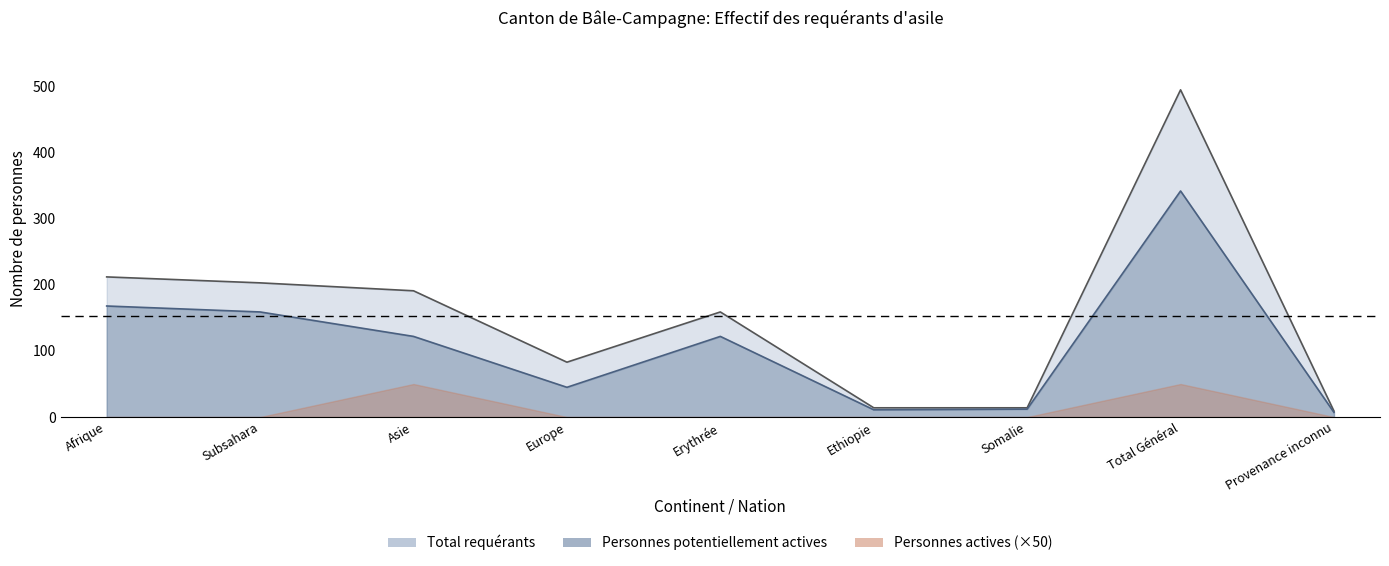

What is the difference between the maximum and minimum values in the Personnes potentiellement actives series?

335